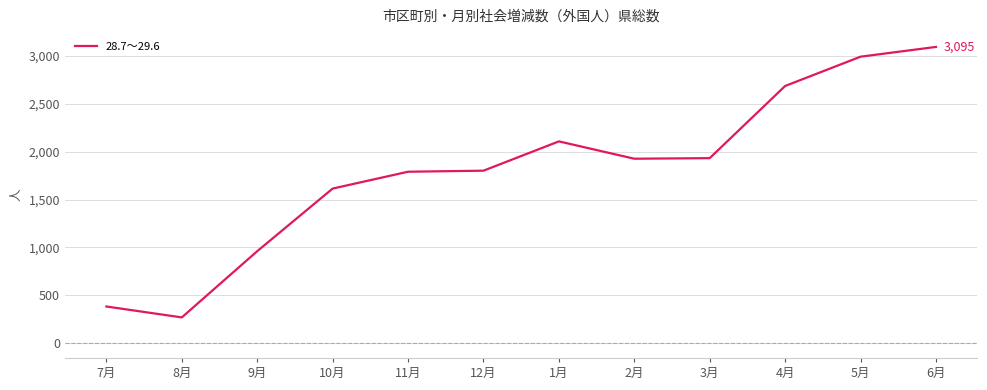

What is the difference between the values at 6月 and 5月?

102